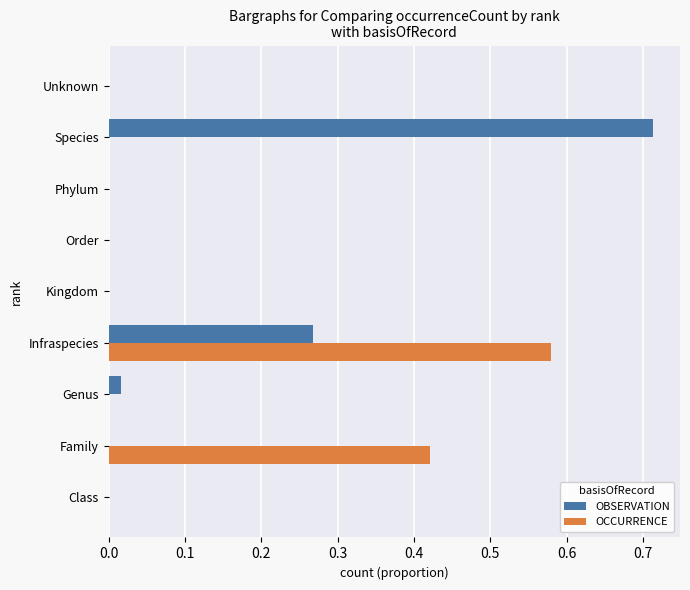

How many data points does each series have?

9